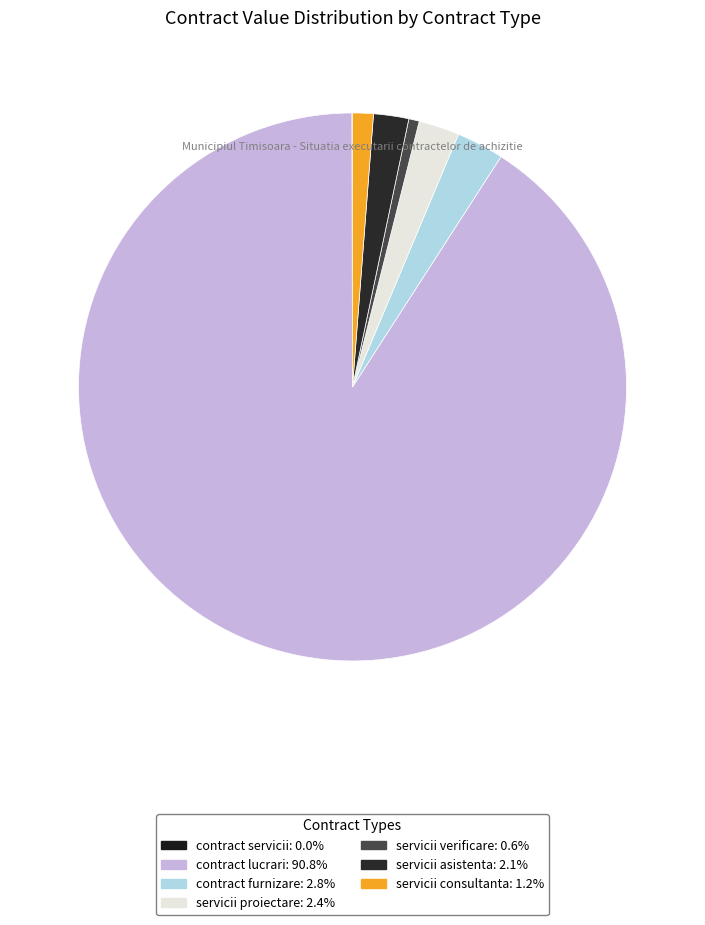

Which category has the biggest portion of the pie?

contract lucrari